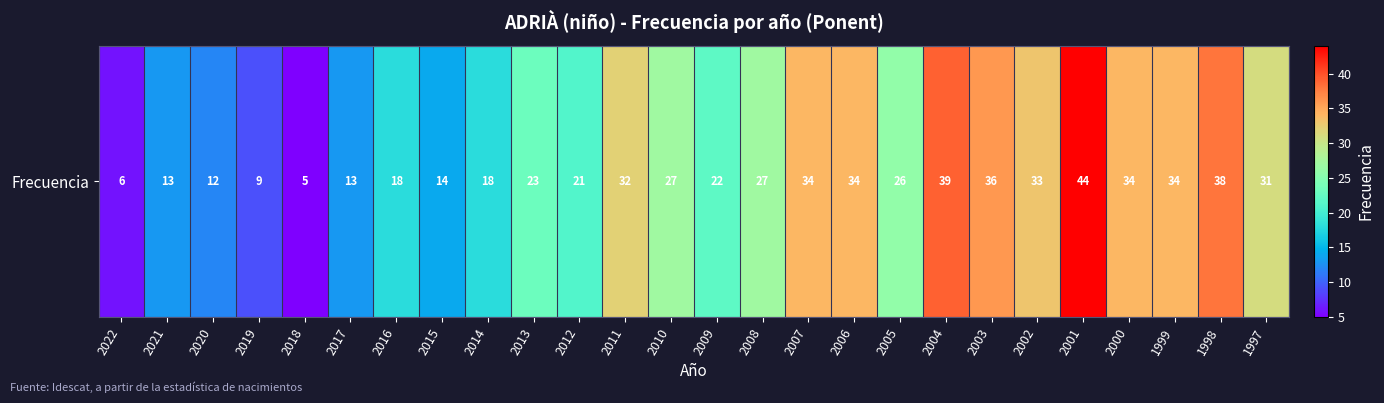

Reading right to left, extract all data points from this chart.

1997=31	1998=38	1999=34	2000=34	2001=44	2002=33	2003=36	2004=39	2005=26	2006=34	2007=34	2008=27	2009=22	2010=27	2011=32	2012=21	2013=23	2014=18	2015=14	2016=18	2017=13	2018=5	2019=9	2020=12	2021=13	2022=6